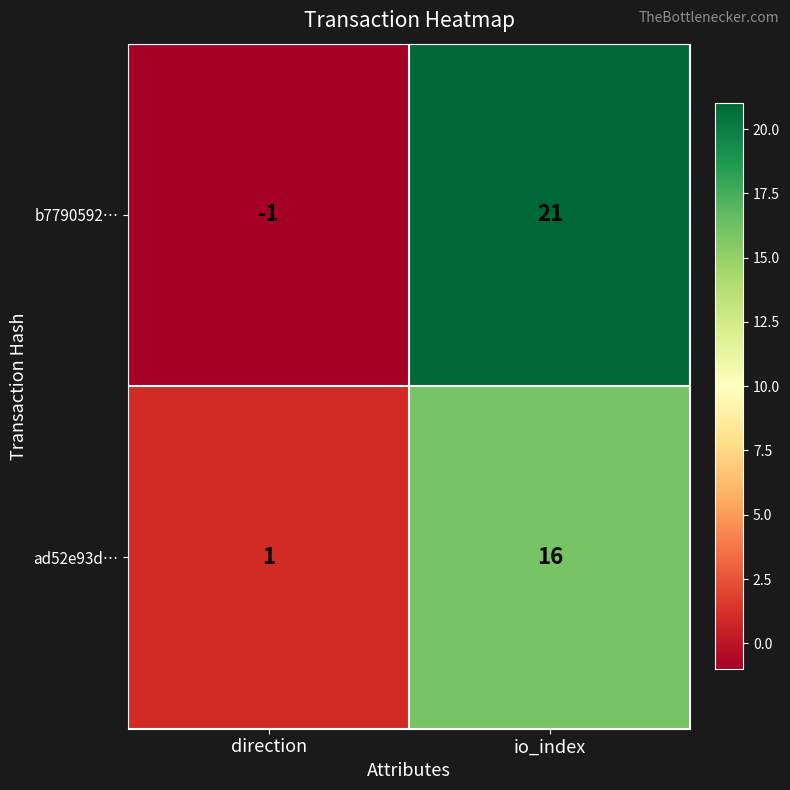

List the series in order of their overall mean, lowest first.

ad52e93d…, b7790592…